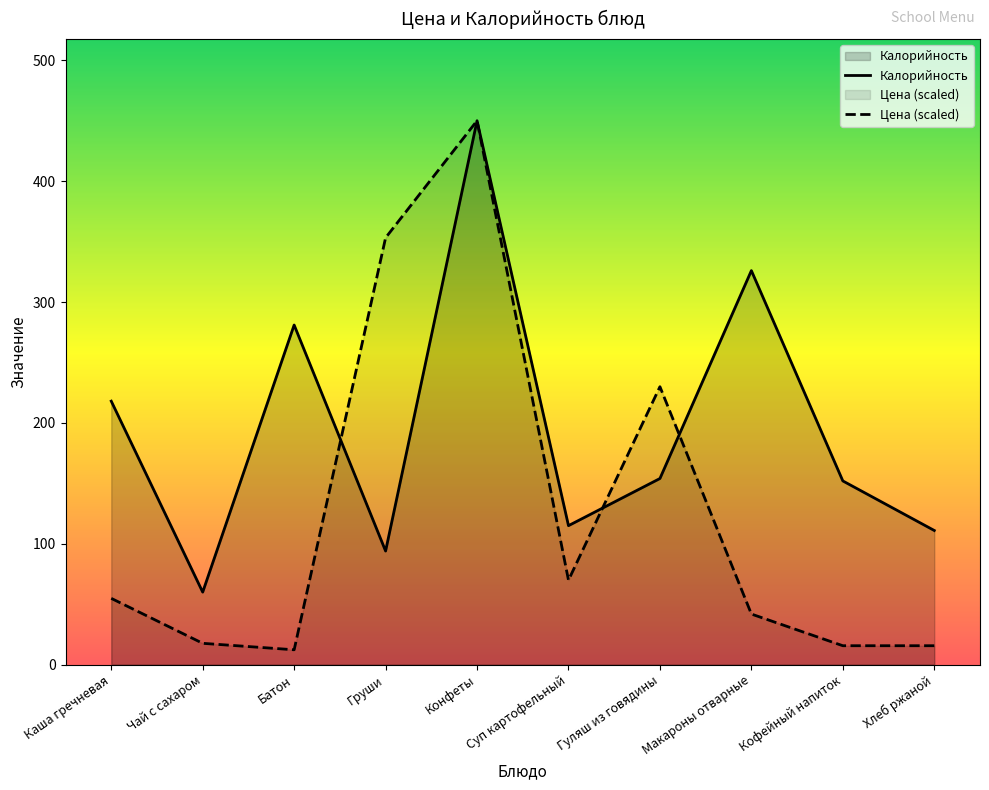

What is the maximum value shown in the chart?

450.0